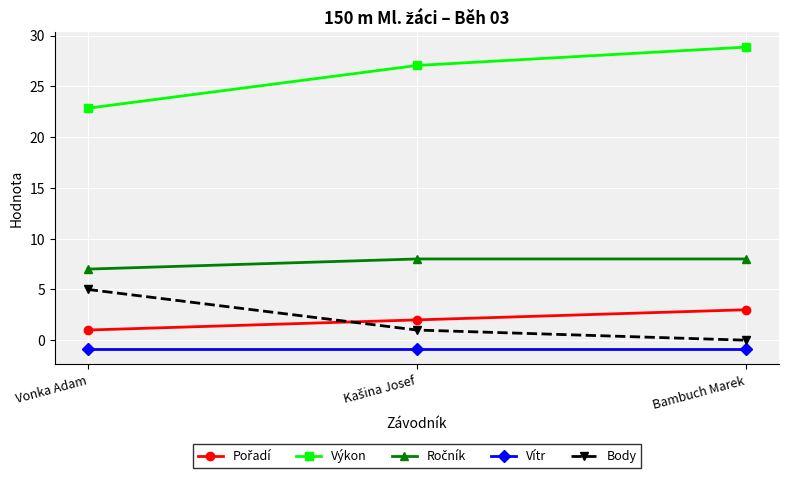

What is the difference between the maximum and second lowest values in the Body series?

4.0